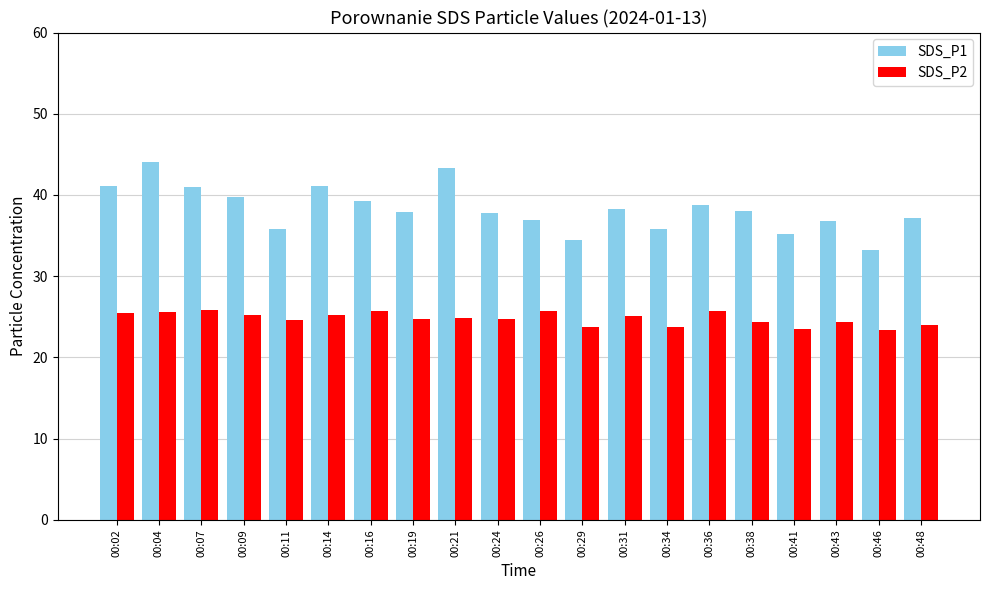

How many categories are shown in the chart?

20